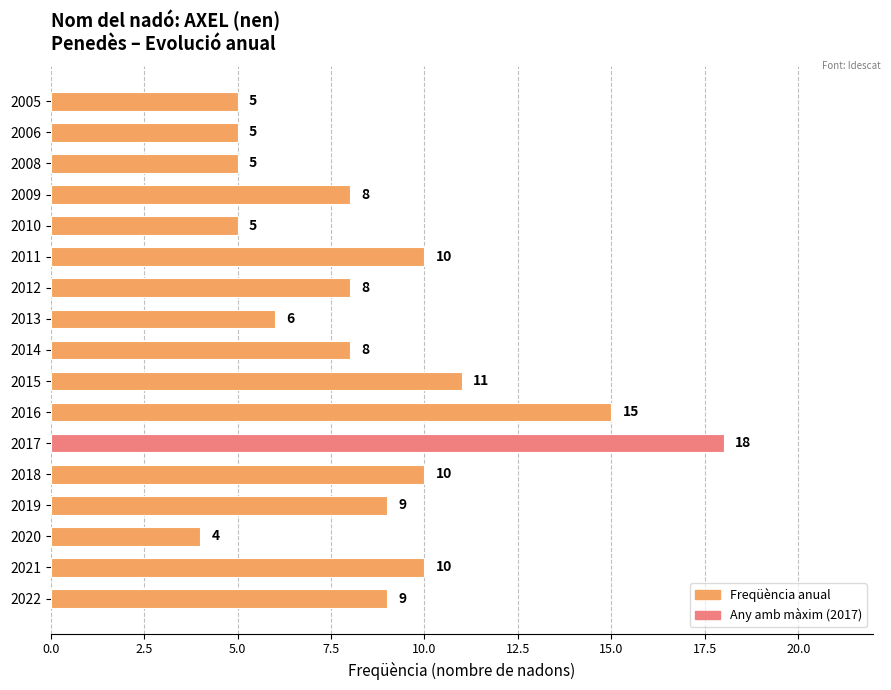

Which has a higher value, 2021 or 2013?

2021